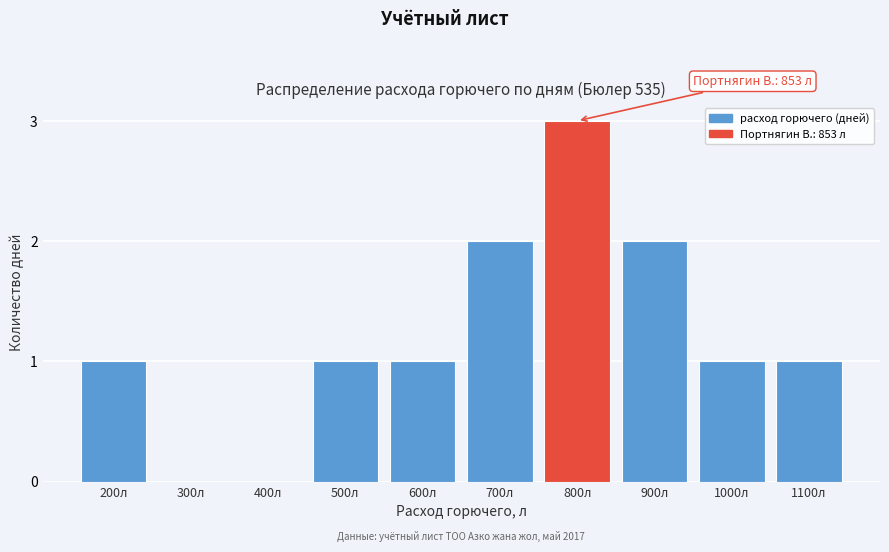

Reading right to left, transcribe all the data shown in this chart.

1100л=1	1000л=1	900л=2	800л=3	700л=2	600л=1	500л=1	400л=0	300л=0	200л=1